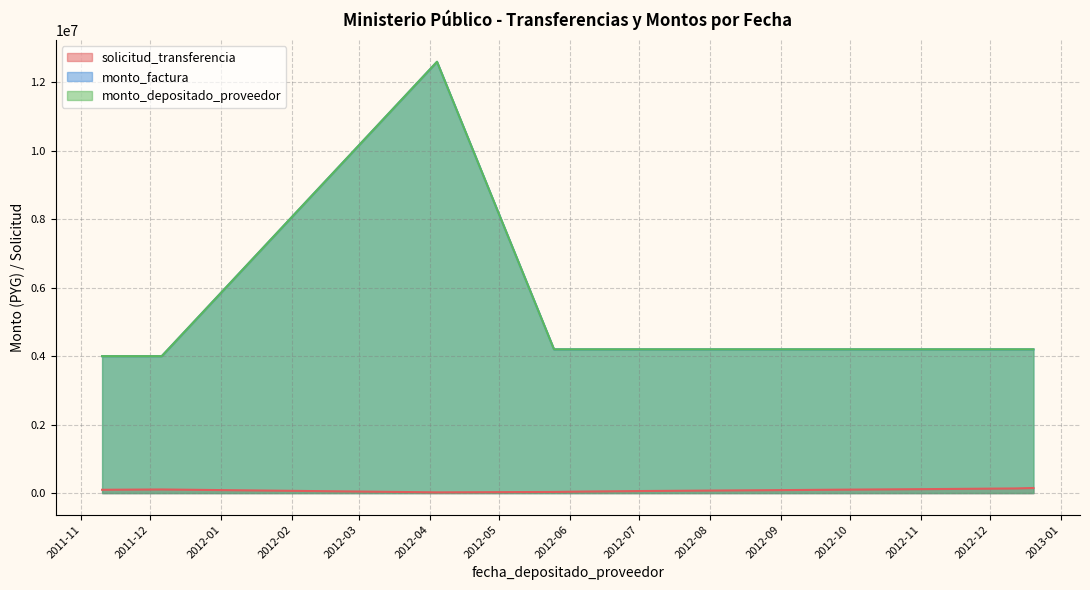

Which category has the lowest value across all series?

2012-04-04